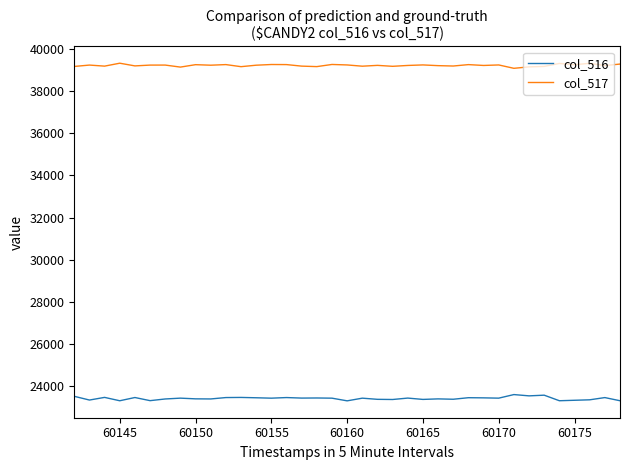

Which series has the largest total across all categories?

col_517